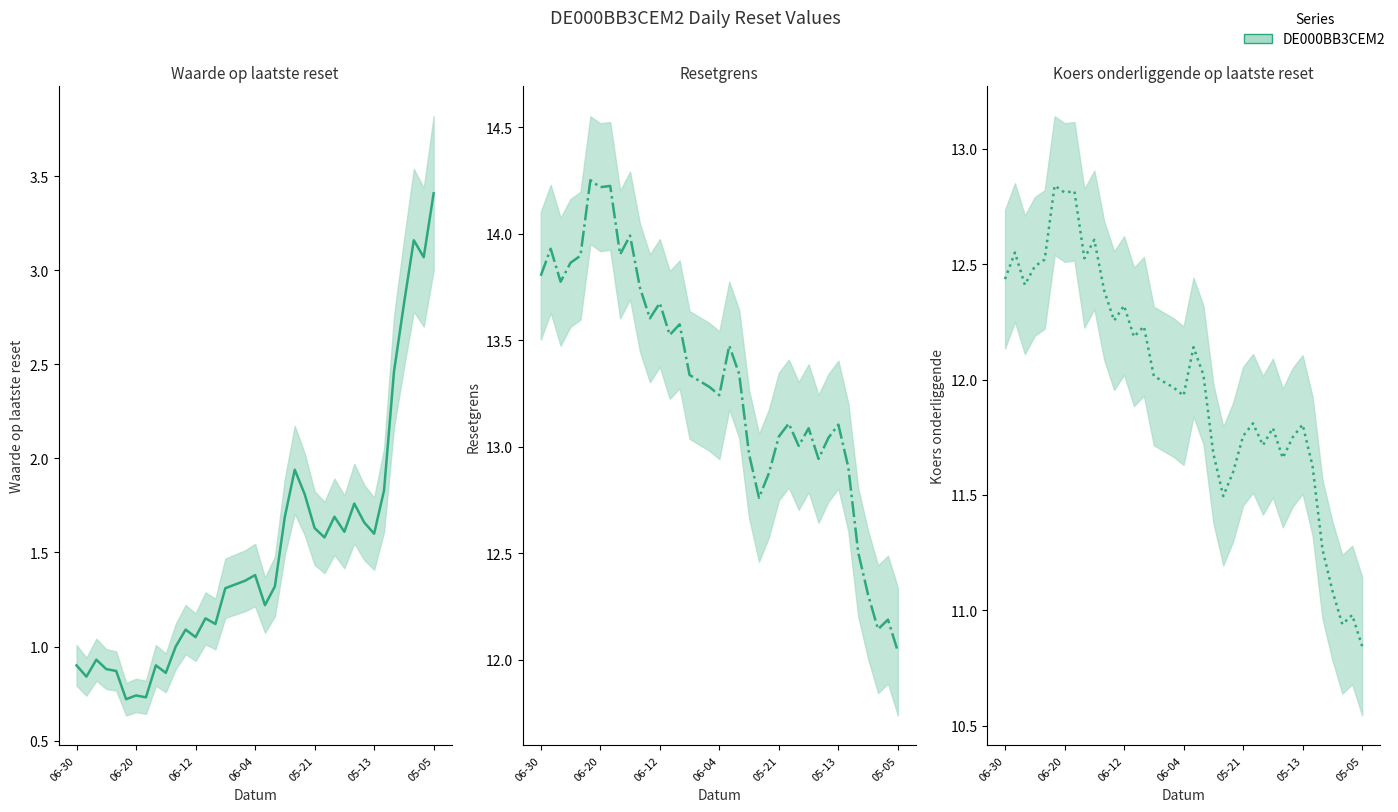

How many data points in Resetgrens are above 13?

27